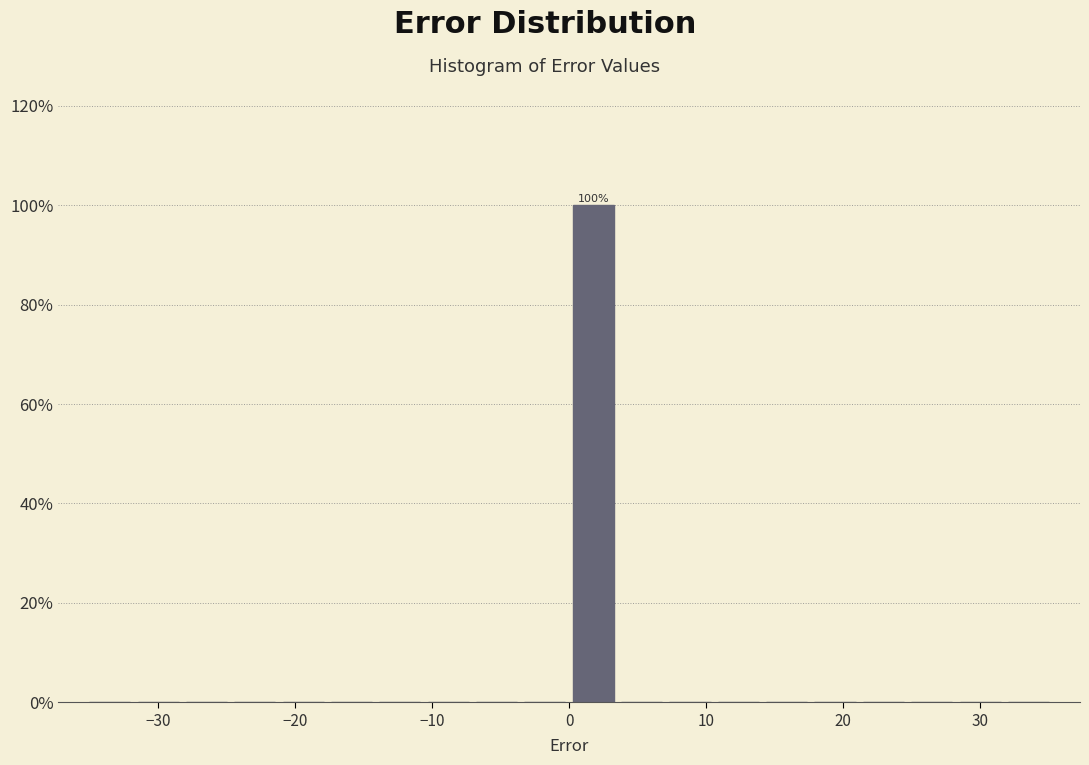

Read against the x-axis, roughly where is the centre of the tallest bar?

2